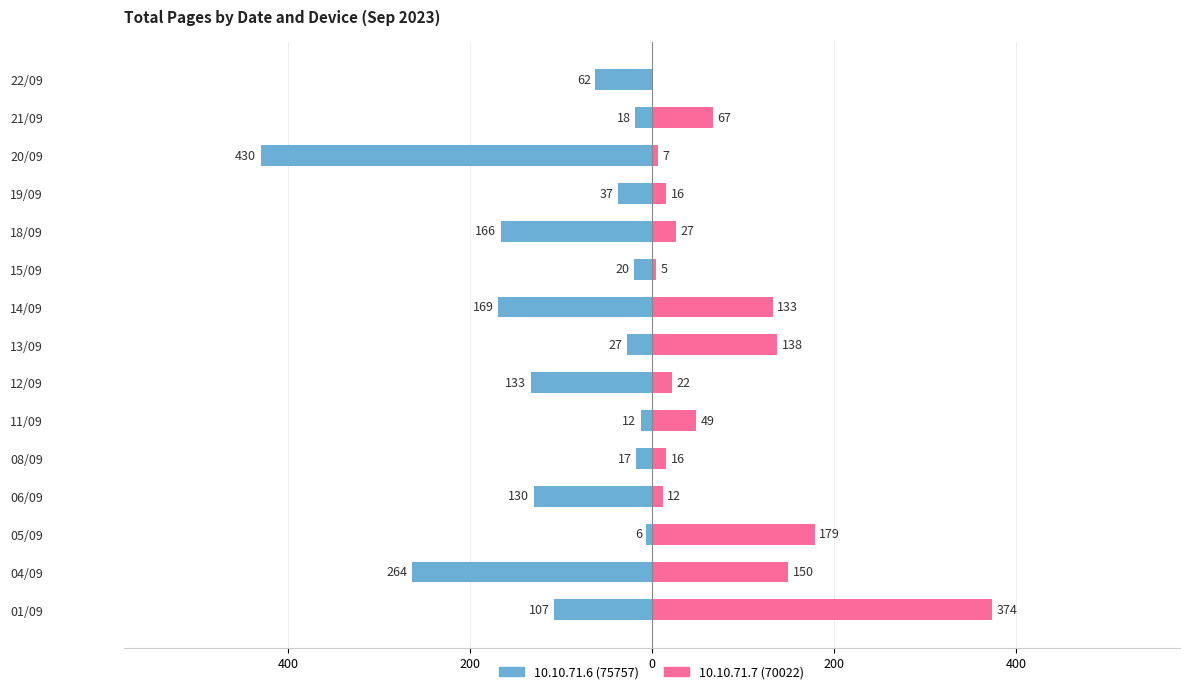

Reading left to right, transcribe all the data shown in this chart.

10.10.71.6 (75757): -107	-264	-6	-130	-17	-12	-133	-27	-169	-20	-166	-37	-430	-18	-62
10.10.71.7 (70022): 374	150	179	12	16	49	22	138	133	5	27	16	7	67	0